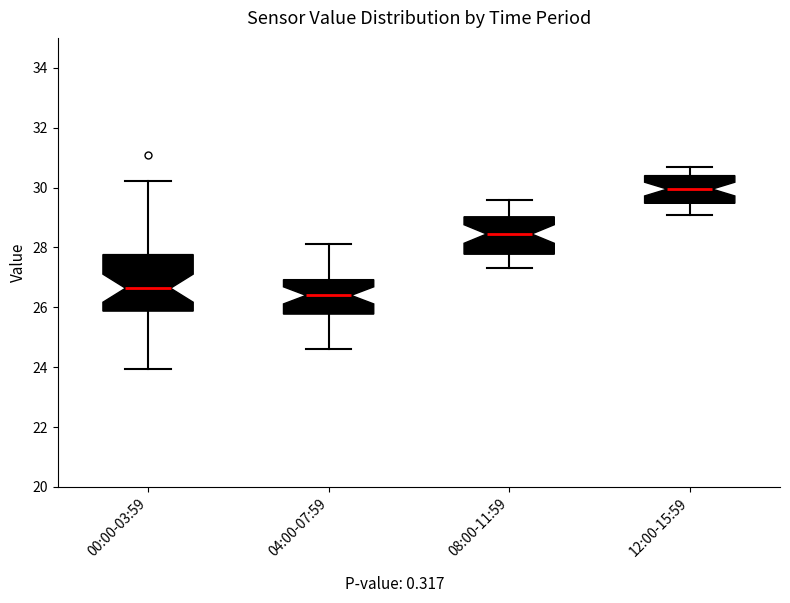

Which box has the highest median line?

12:00-15:59